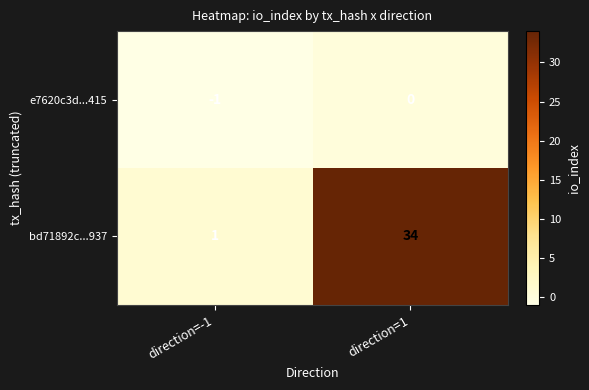

What is the total value across all series at direction=1?

34